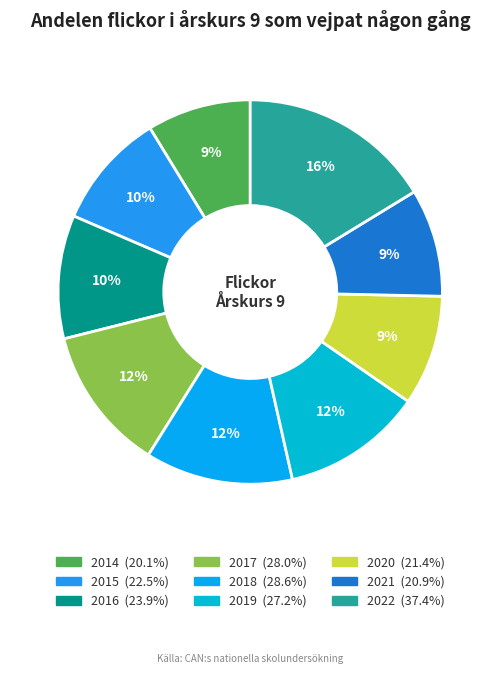

To the nearest percent, what is the difference between the 2021 and 2016 slice percentages?

1%